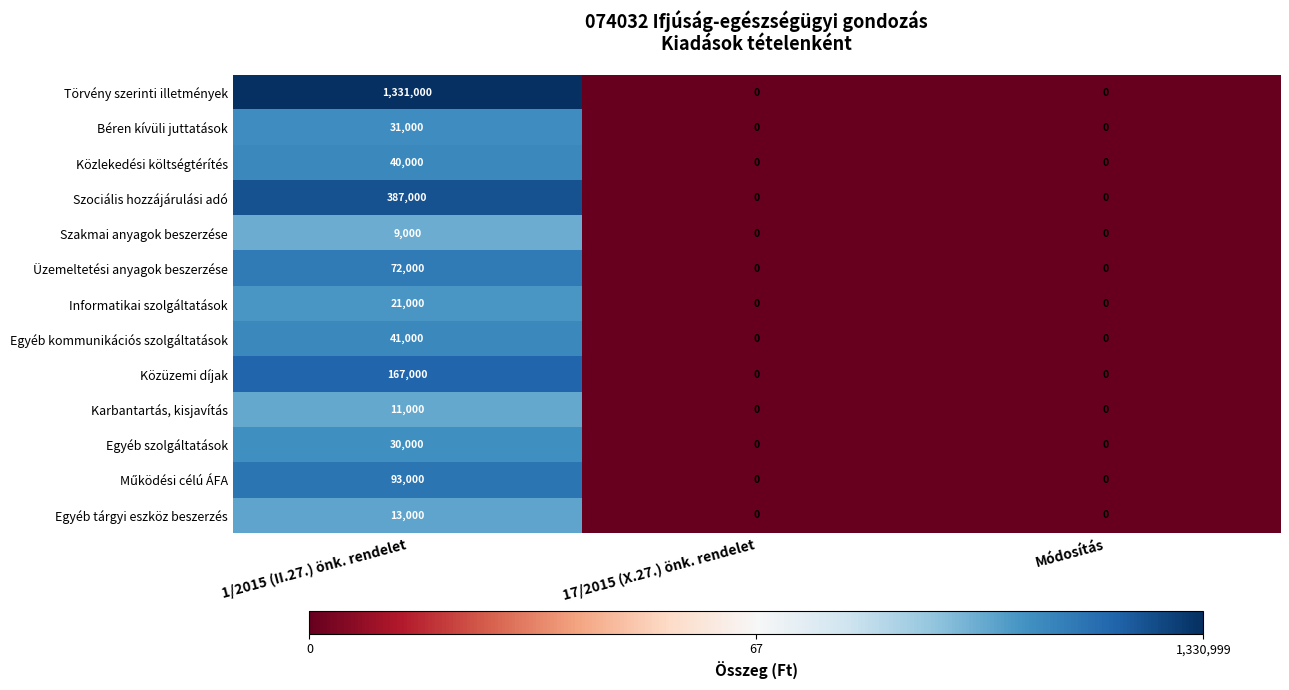

What is the greatest value displayed?

1331000